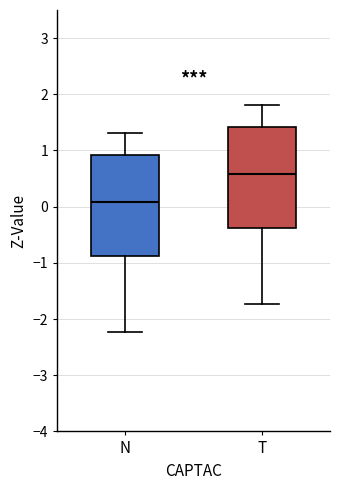

Reading left to right, transcribe this box plot: for each box, give where its median line is, the range the box spans, and where its two whiskers end, as read against the y-axis. The values are not printed on the chart, so give them approximately, as read against the axis.

N: median 0.1, box -0.9 to 0.9, whiskers -2.2 to 1.3
T: median 0.6, box -0.4 to 1.4, whiskers -1.7 to 1.8